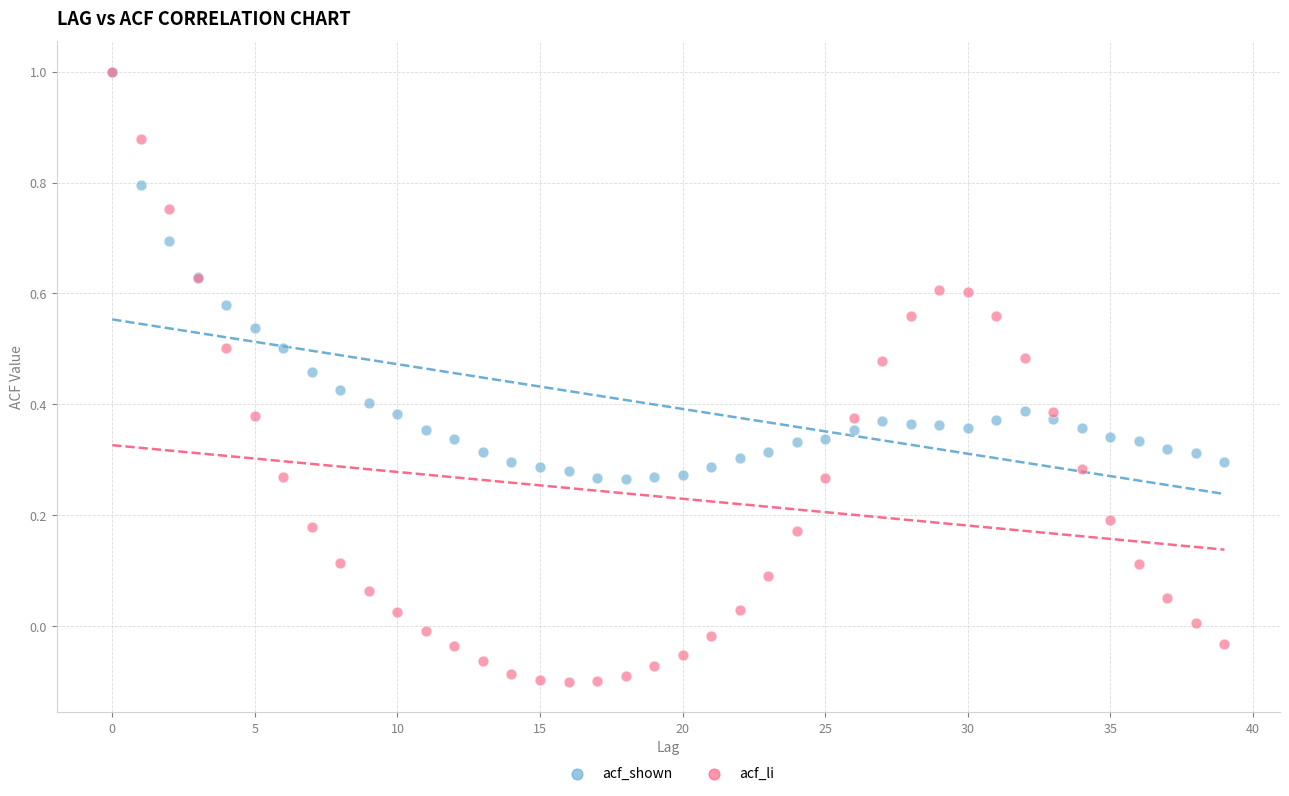

What are all the series names shown in the legend?

acf_shown, acf_li